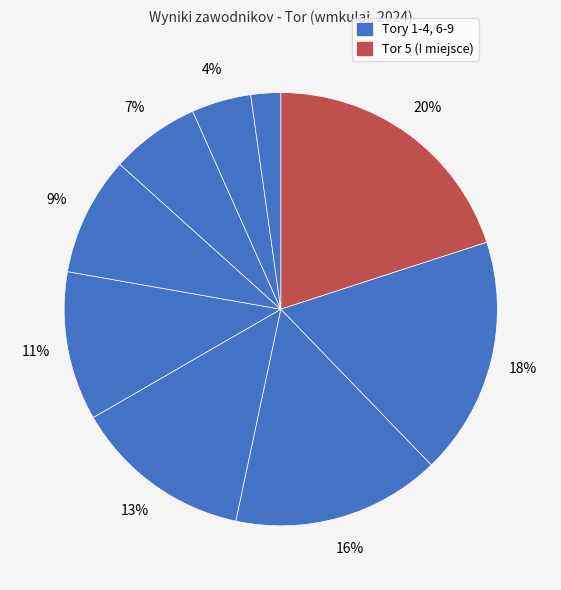

Count the number of slices in the pie.

9